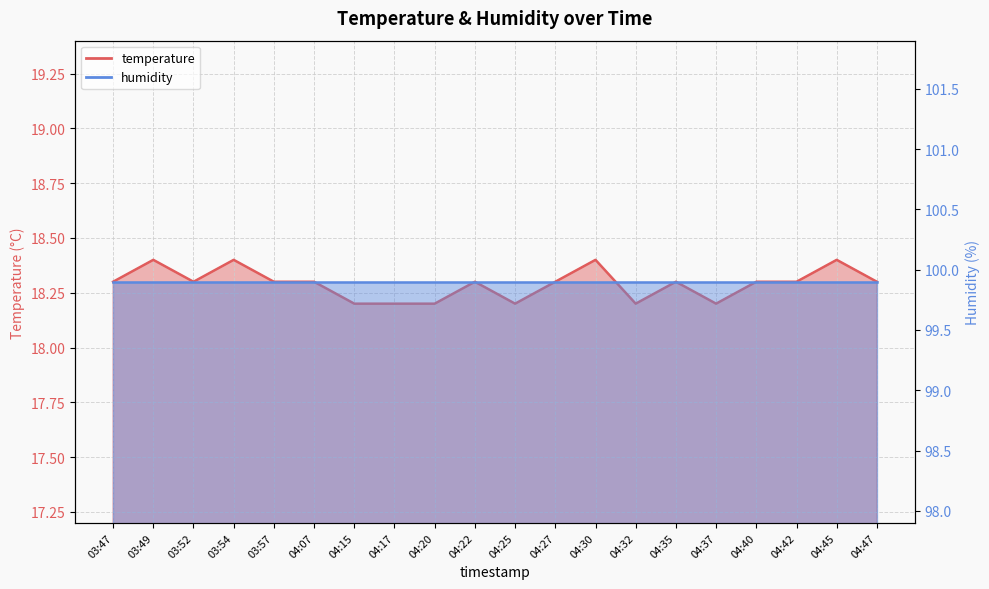

What is the difference between the maximum and minimum values?

0.2